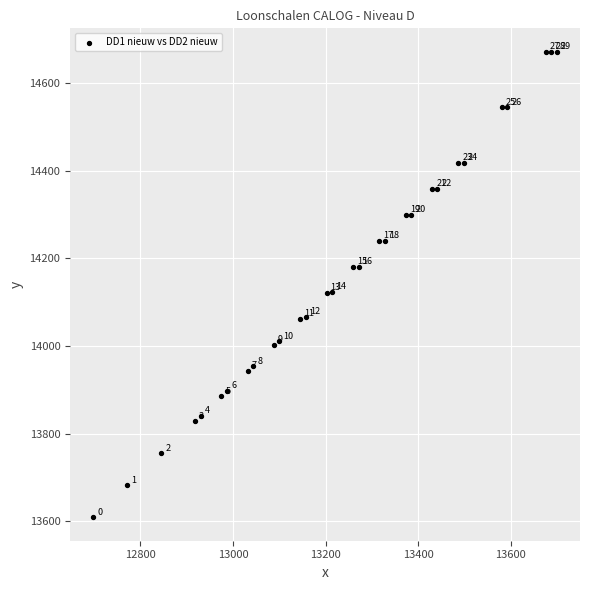

What is the range of Y values (max minus min)?

1064.2